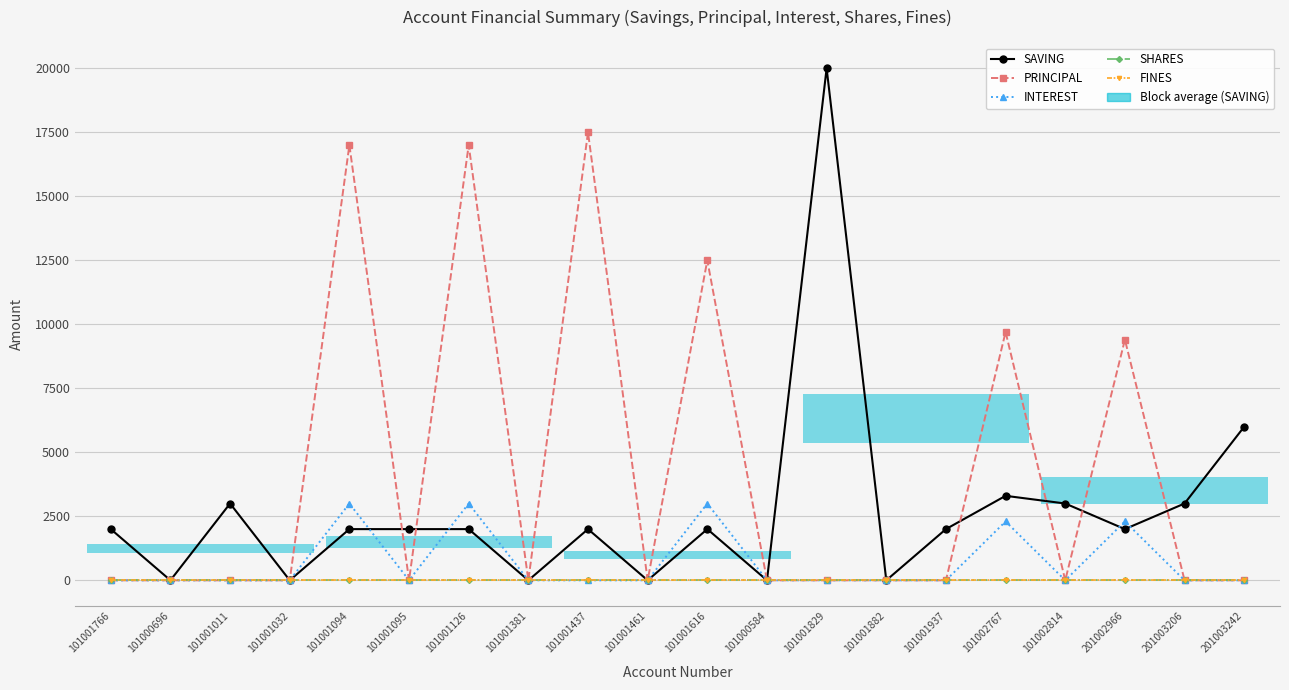

Reading left to right, list all the values displayed in this chart.

SAVING: 101001766=2000	101000696=0	101001011=3000	101001032=0	101001094=2000	101001095=2000	101001126=2000	101001381=0	101001437=2000	101001461=0	101001616=2000	101000584=0	101001829=20000	101001882=0	101001937=2000	101002767=3300	101002814=3000	201002966=2000	201003206=3000	201003242=6000
PRINCIPAL: 101001766=0	101000696=0	101001011=0	101001032=0	101001094=17000	101001095=0	101001126=17000	101001381=0	101001437=17500	101001461=0	101001616=12500	101000584=0	101001829=0	101001882=0	101001937=0	101002767=9700	101002814=0	201002966=9400	201003206=0	201003242=0
INTEREST: 101001766=0	101000696=0	101001011=0	101001032=0	101001094=3000	101001095=0	101001126=3000	101001381=0	101001437=0	101001461=0	101001616=3000	101000584=0	101001829=0	101001882=0	101001937=0	101002767=2300	101002814=0	201002966=2300	201003206=0	201003242=0
SHARES: 101001766=0	101000696=0	101001011=0	101001032=0	101001094=0	101001095=0	101001126=0	101001381=0	101001437=0	101001461=0	101001616=0	101000584=0	101001829=0	101001882=0	101001937=0	101002767=0	101002814=0	201002966=0	201003206=0	201003242=0
FINES: 101001766=0	101000696=0	101001011=0	101001032=0	101001094=0	101001095=0	101001126=0	101001381=0	101001437=0	101001461=0	101001616=0	101000584=0	101001829=0	101001882=0	101001937=0	101002767=0	101002814=0	201002966=0	201003206=0	201003242=0